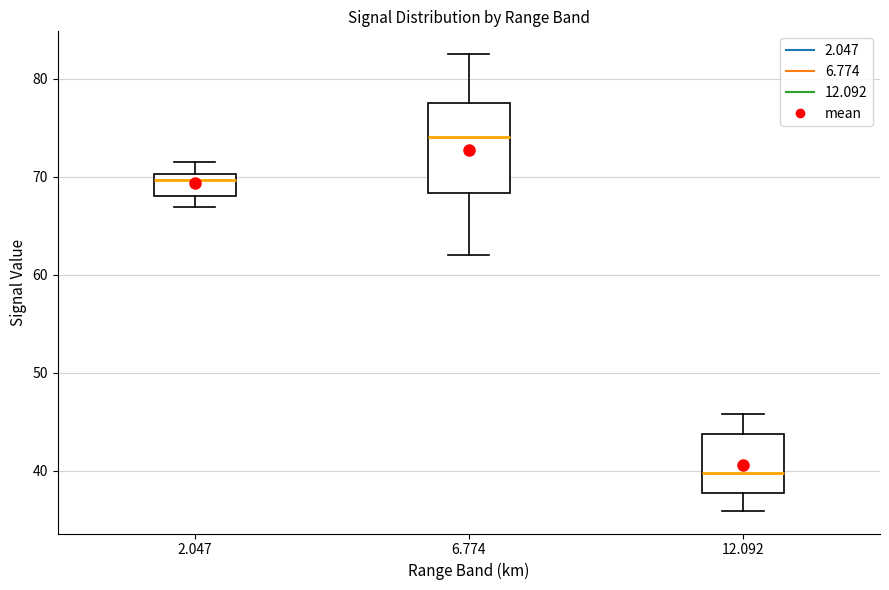

Reading left to right, read every box against the y-axis: the position of its median line, the range the box covers, and the ends of its whiskers. The values are not printed on the chart, so give them approximately, as read against the axis.

2.047: median 70 (just below the box's upper edge), box 68 to 70, whiskers 67 to 72
6.774: median 74, box 68 to 77, whiskers 62 to 83
12.092: median 40, box 38 to 44, whiskers 36 to 46